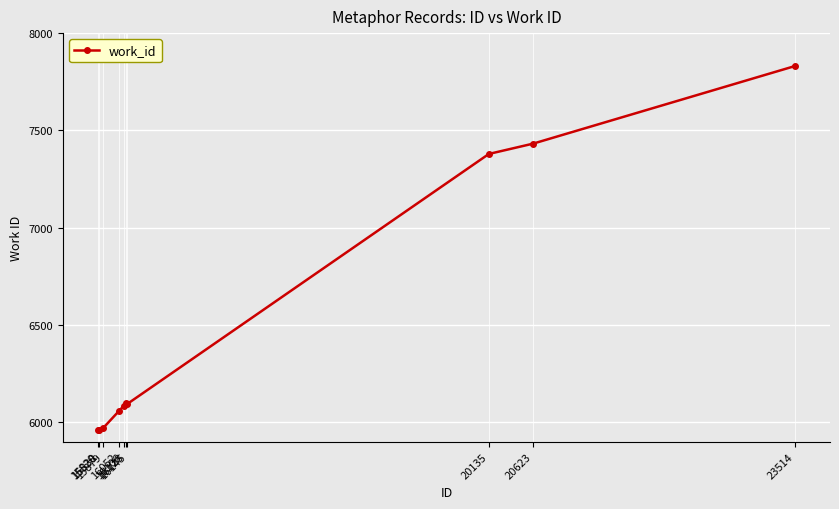

Is it true that the value at 20623 is 7432?

True